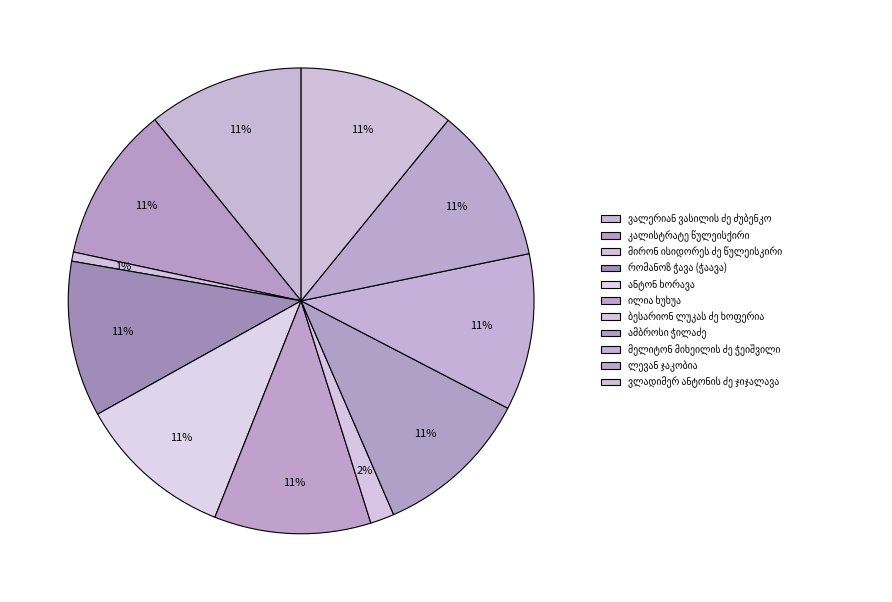

How many segments does this pie chart have?

11